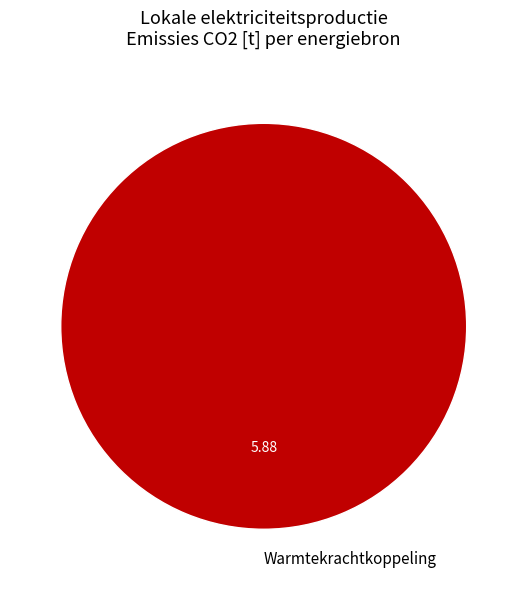

What is the majority slice?

Warmtekrachtkoppeling